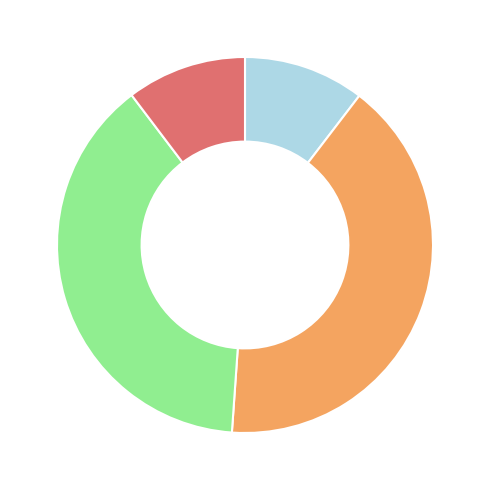

Is there any slice that represents more than half of the pie?

No